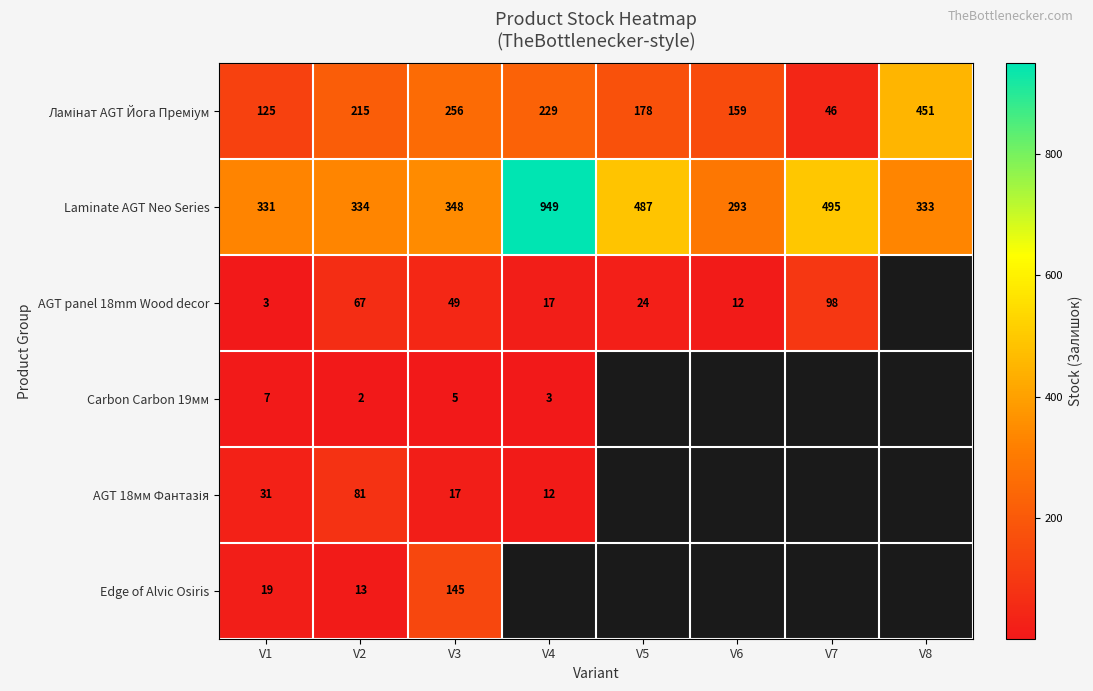

Which series changed the most between V2 and V3?

Edge of Alvic Osiris